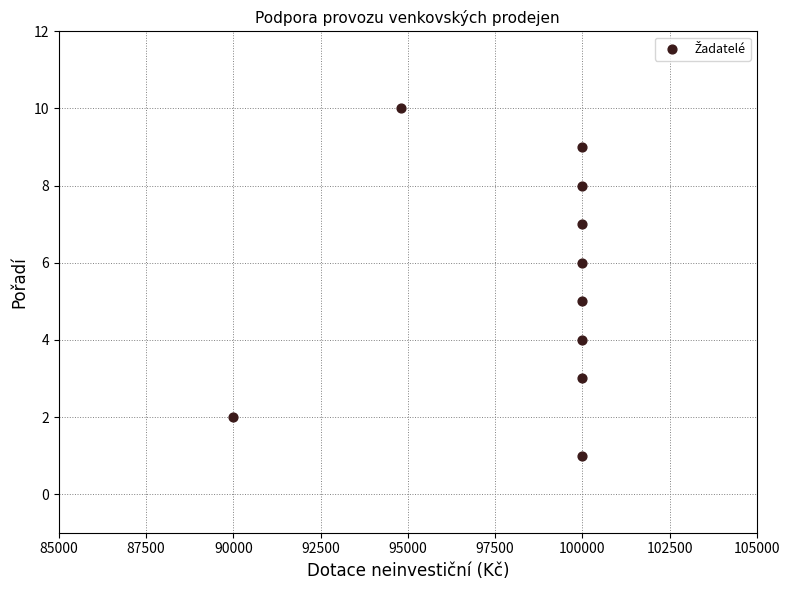

What is the range of X values (max minus min)?

10000